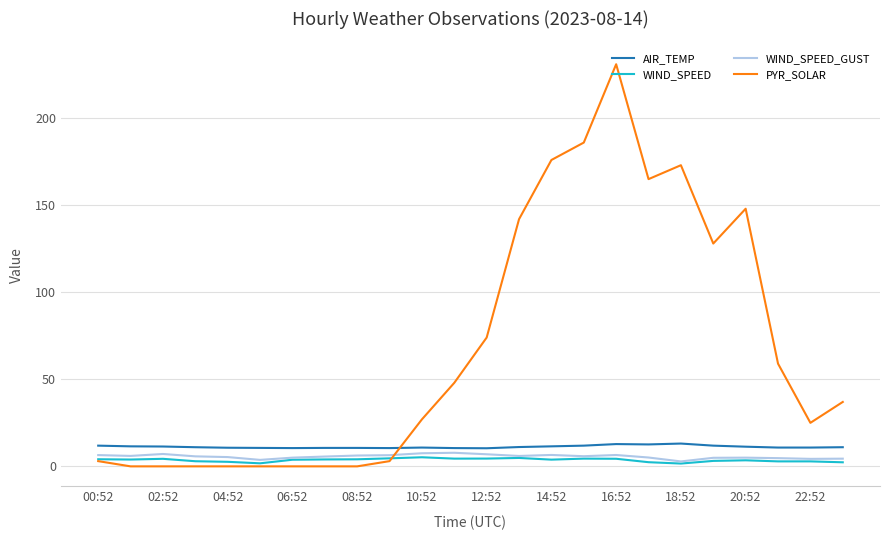

What is the maximum value shown in the chart?

231.0